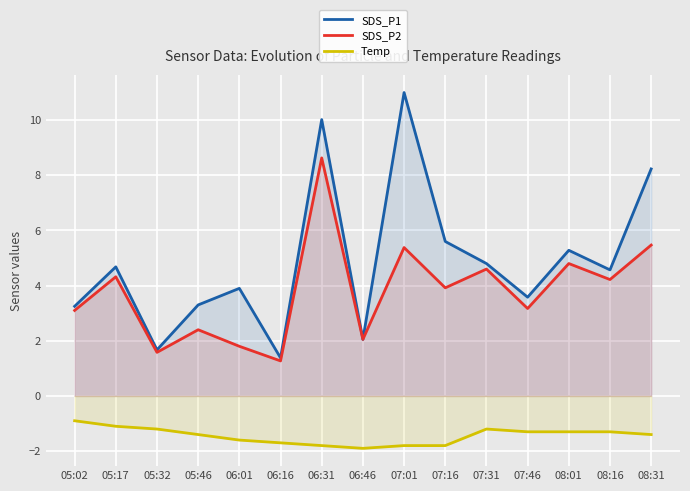

The value of SDS_P1 at 05:17 is 3.1. True or false?

False